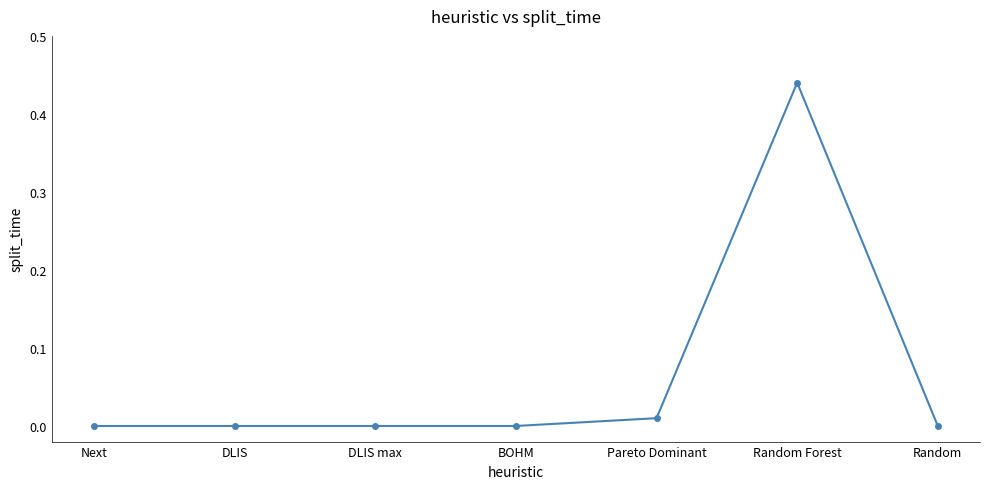

What is the sum of all values?

0.5